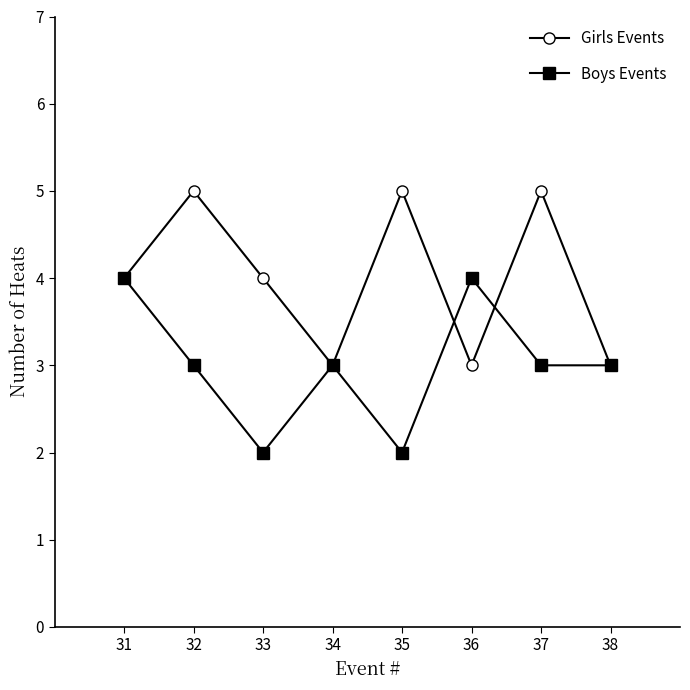

What is the greatest value displayed?

5